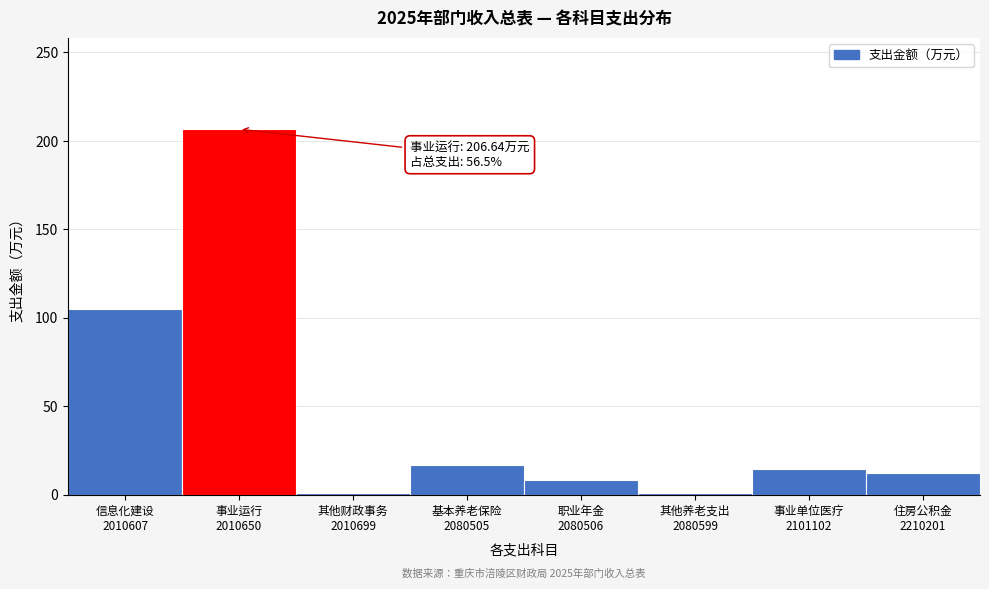

What is the greatest value displayed?

206.6